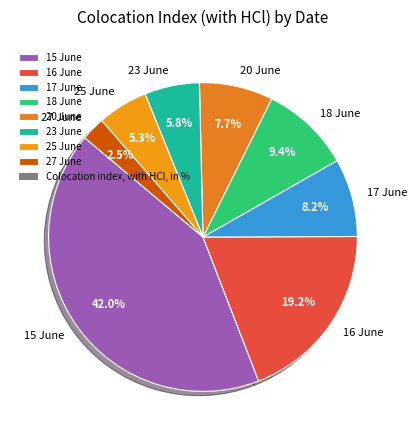

How many segments does this pie chart have?

8